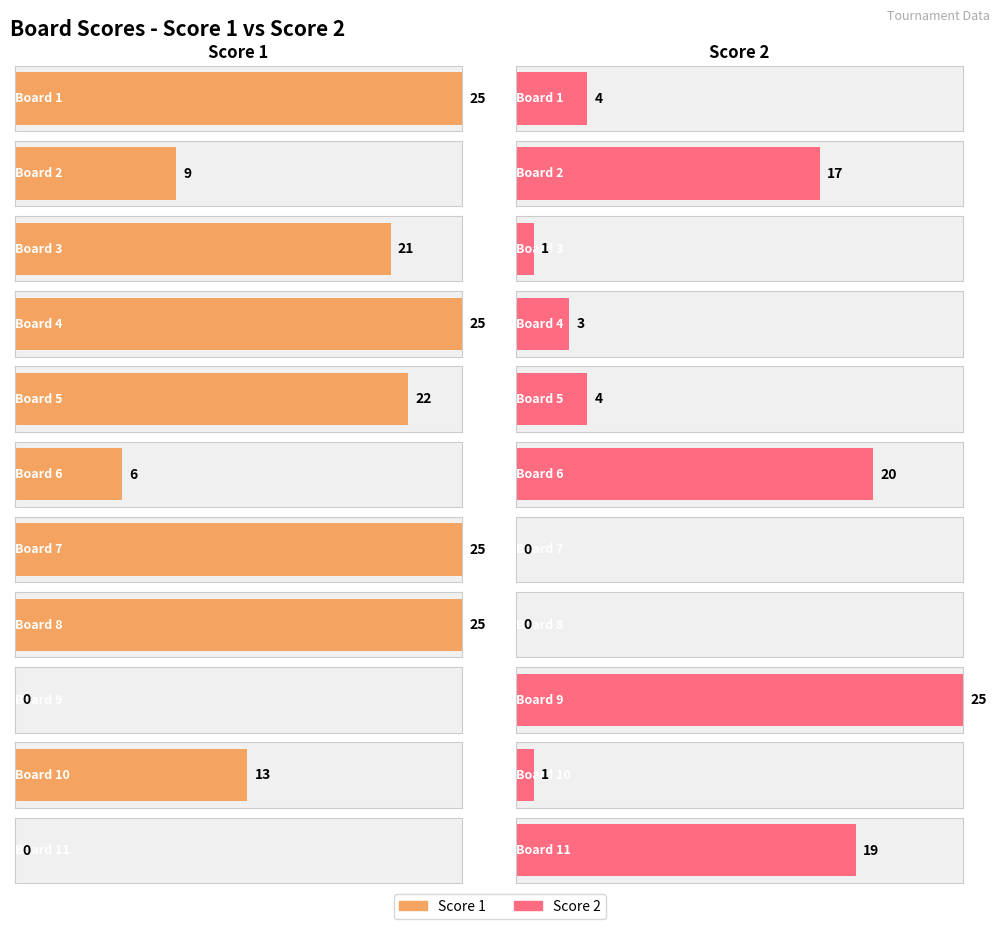

At how many categories does at least one series exceed 11?

11